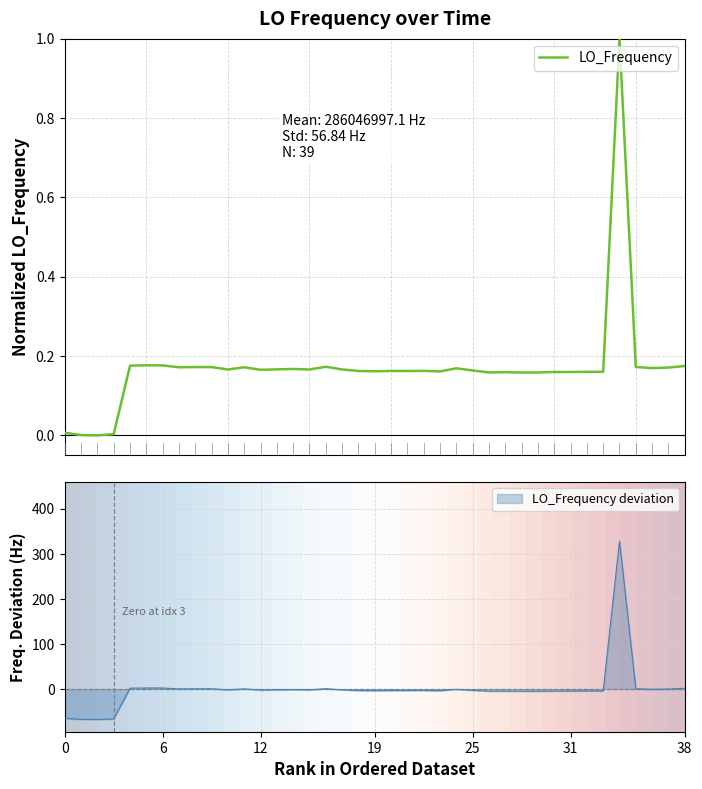

What is the highest value of the LO_Frequency series?

1.0